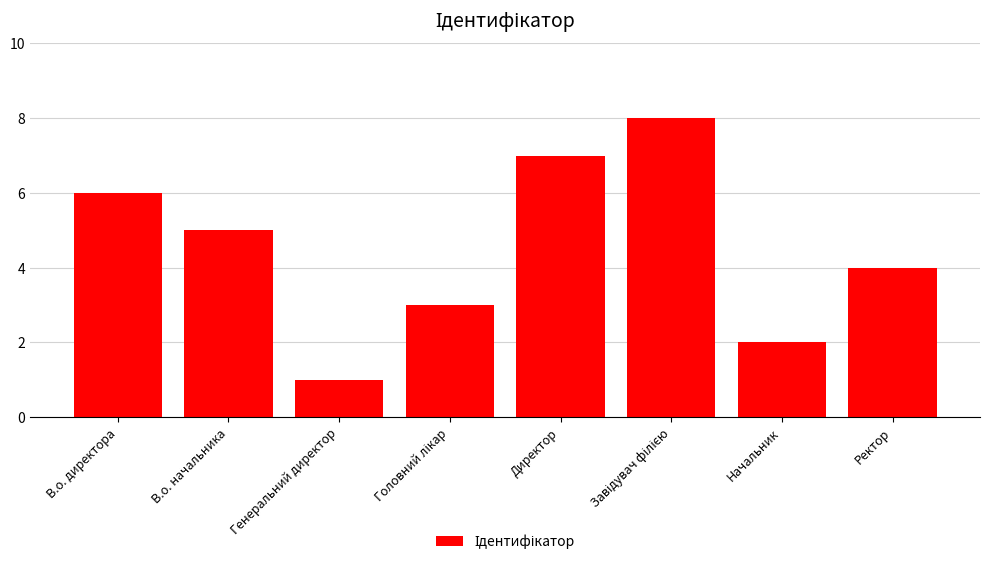

True or false: the data shows 5 at В.о. начальника.

True